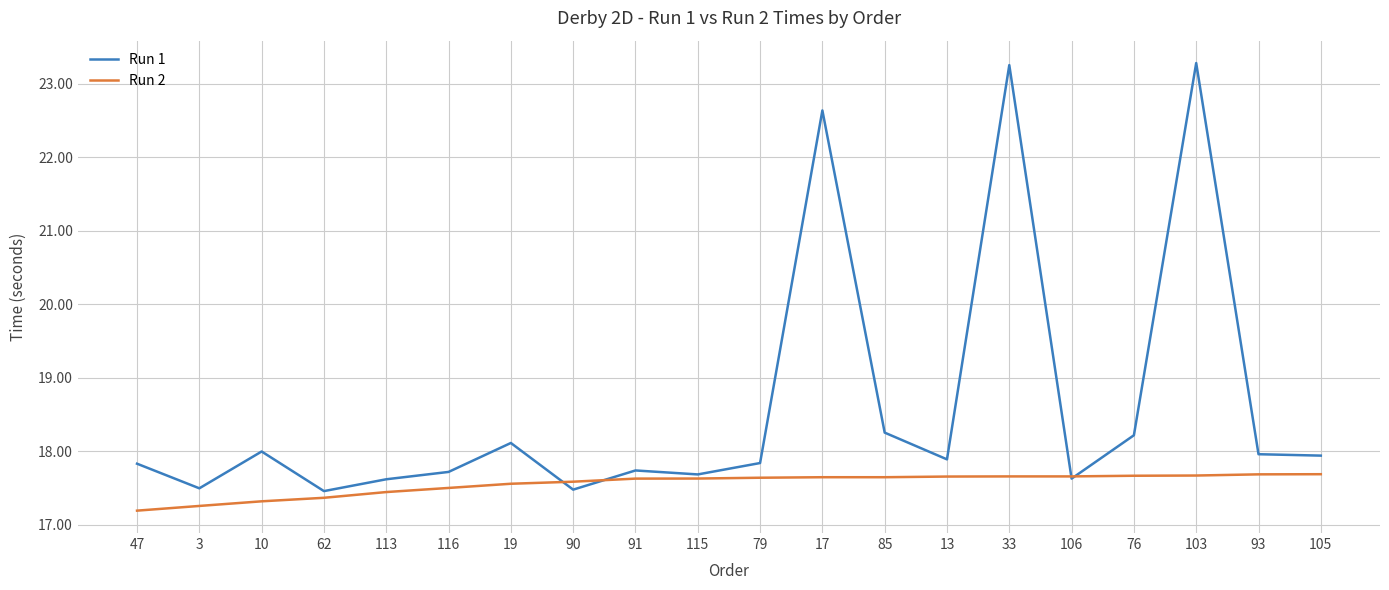

What position from the right is 10?

18